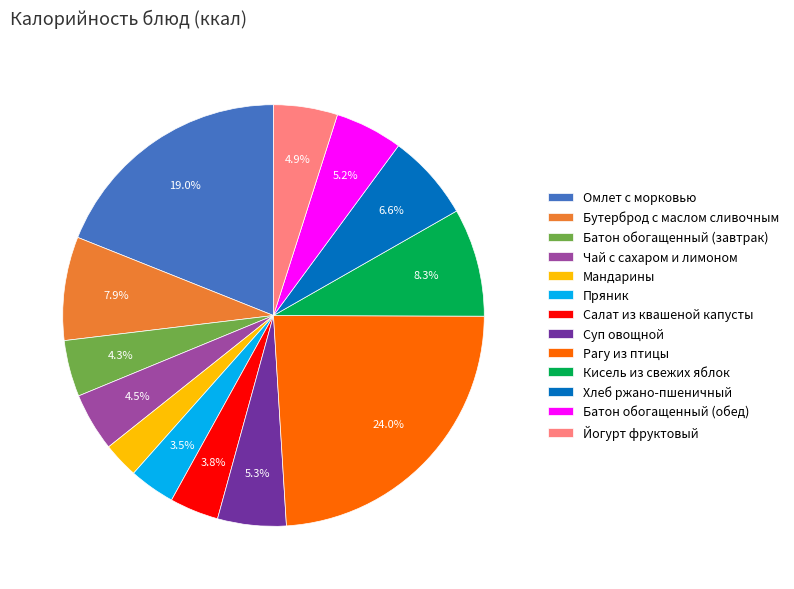

How many segments does this pie chart have?

13